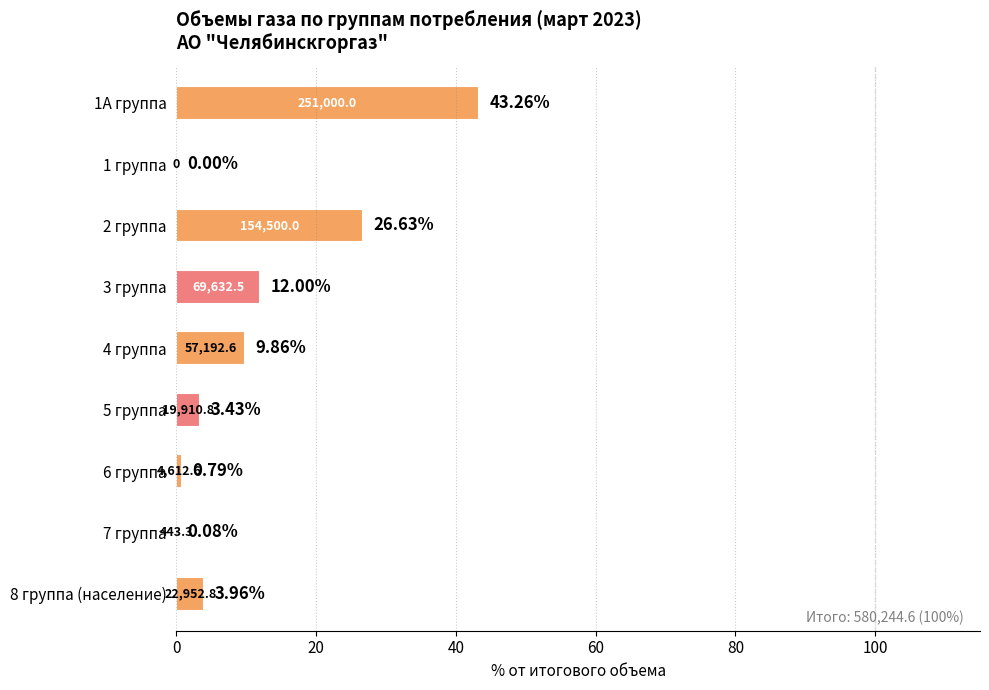

Which has a higher value, 1 группа or 5 группа?

5 группа